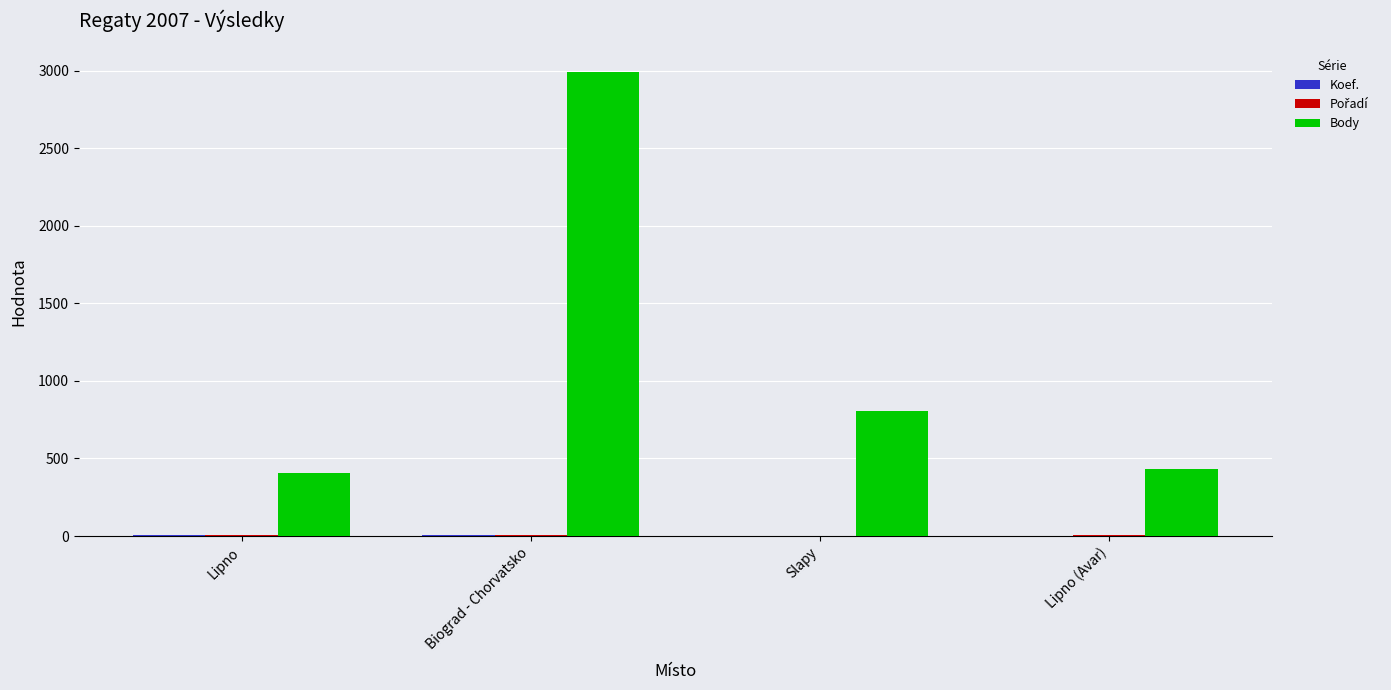

Which category has the highest value in the Body series?

Biograd - Chorvatsko